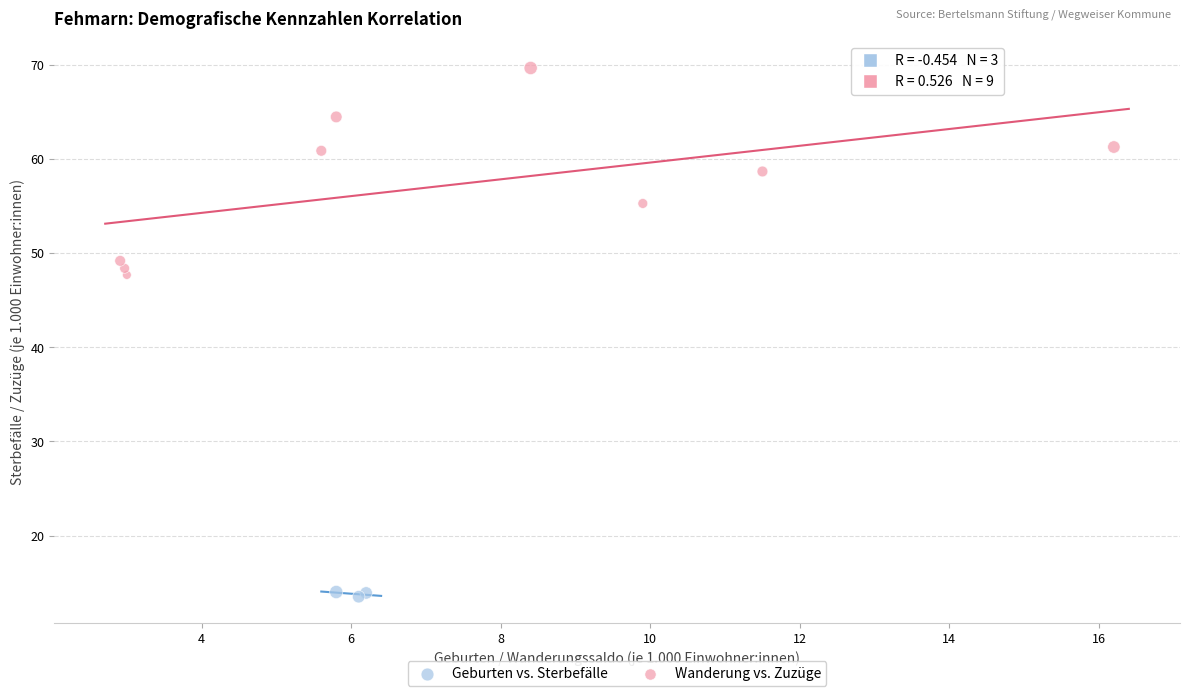

Which series has the widest spread of Y values?

Wanderung vs. Zuzüge